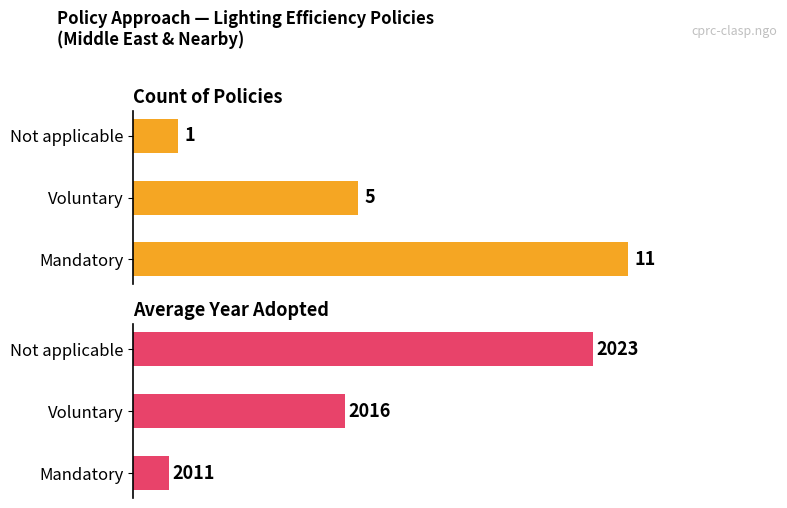

Which series has the largest range (max minus min)?

Avg. Year Adopted